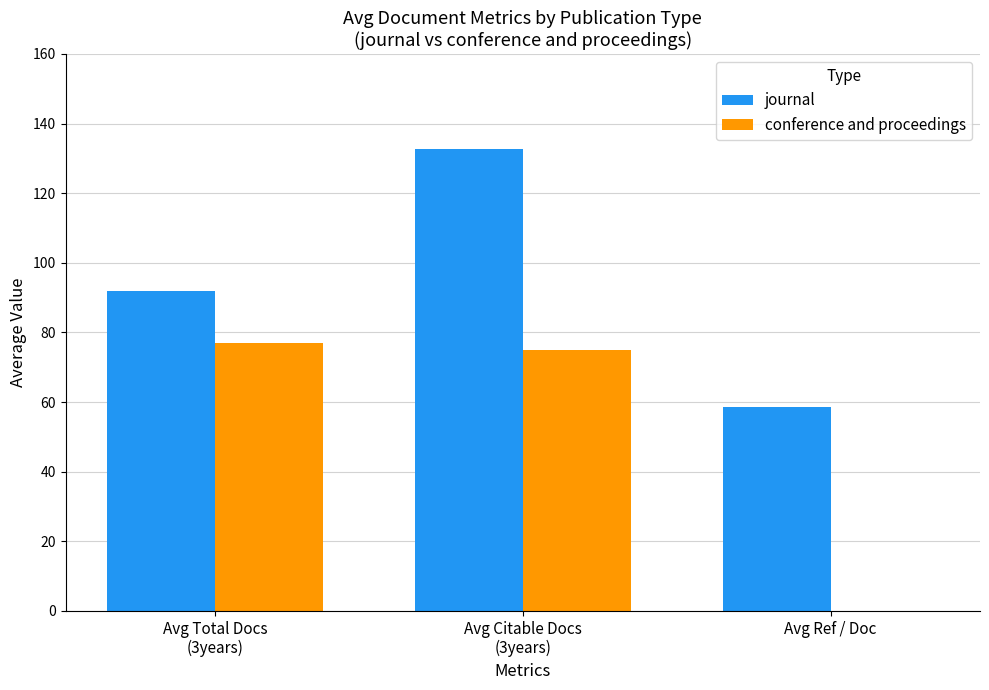

What are all the series names shown in the legend?

journal, conference and proceedings